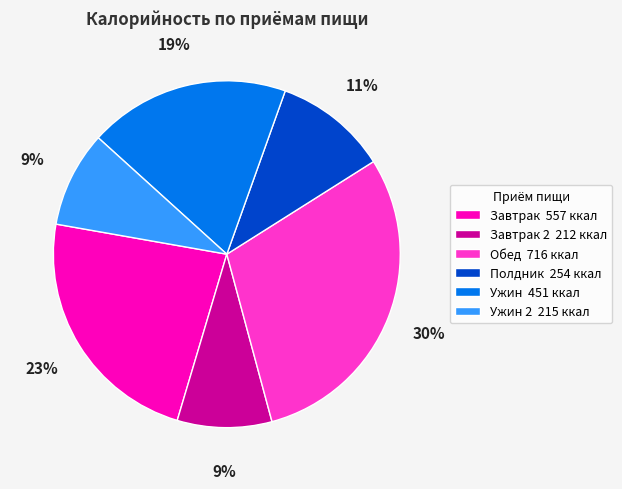

Which has a higher value, Завтрак 2 212 ккал or Обед 716 ккал?

Обед 716 ккал